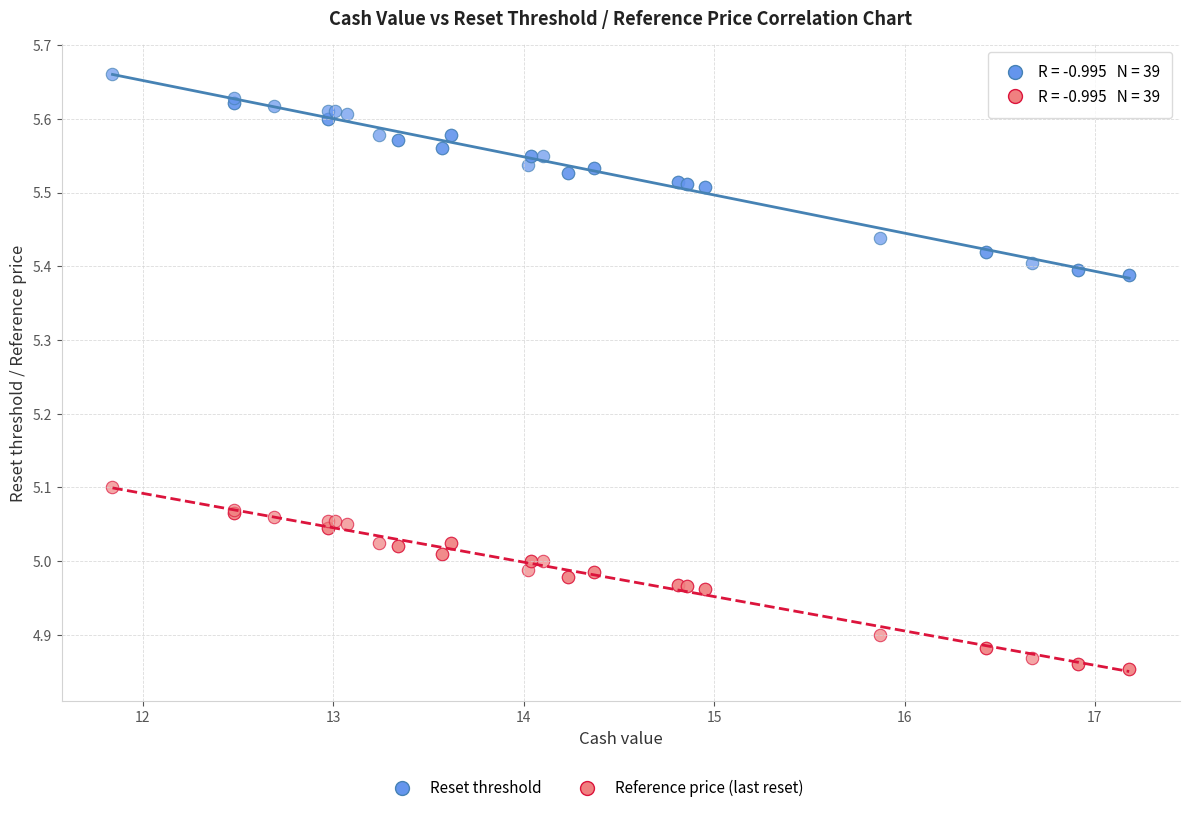

Which series reaches the minimum Y coordinate?

Reference price (last reset)